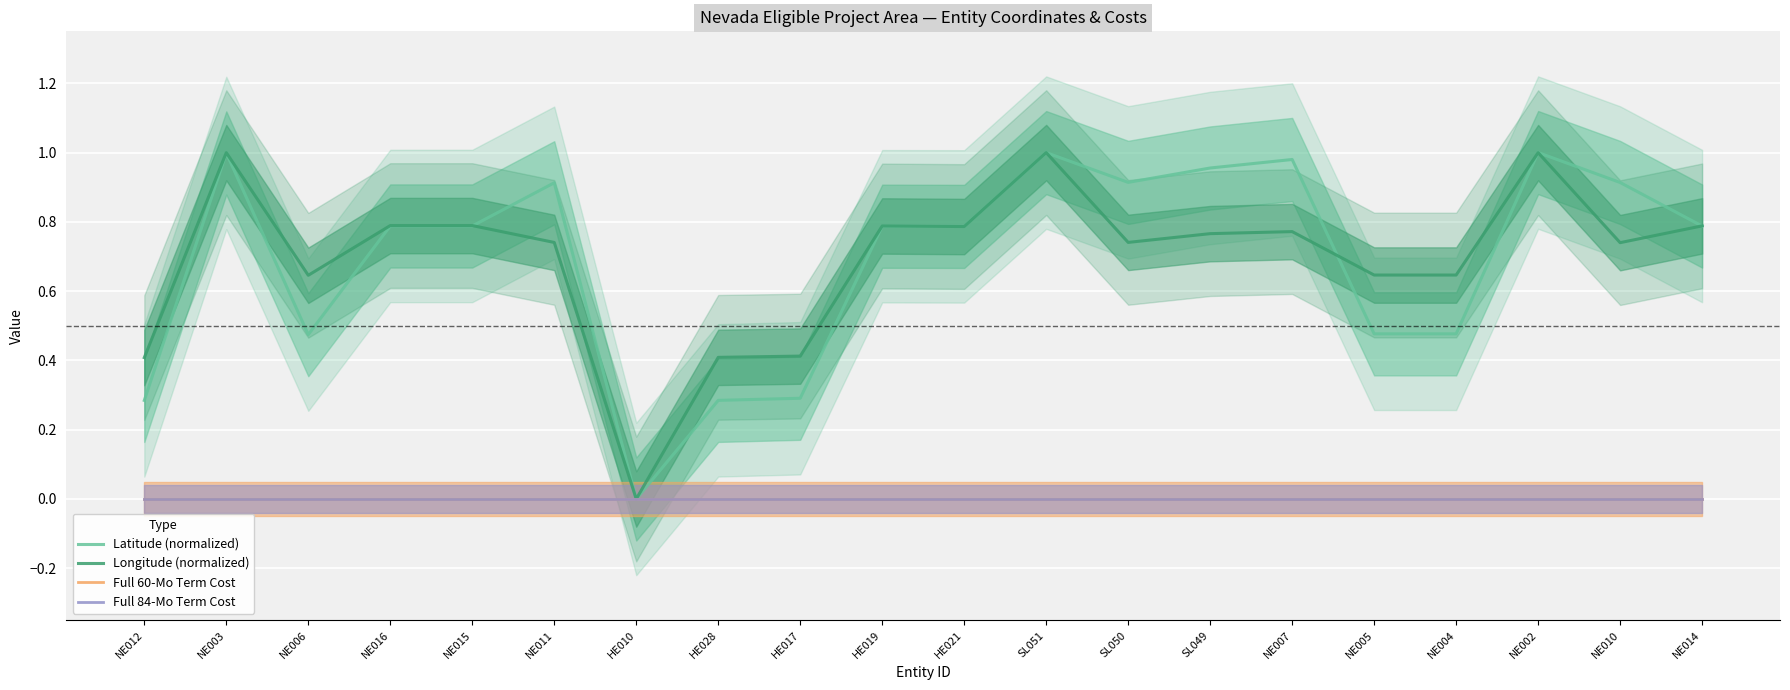

At how many categories does at least one series exceed 0?

19